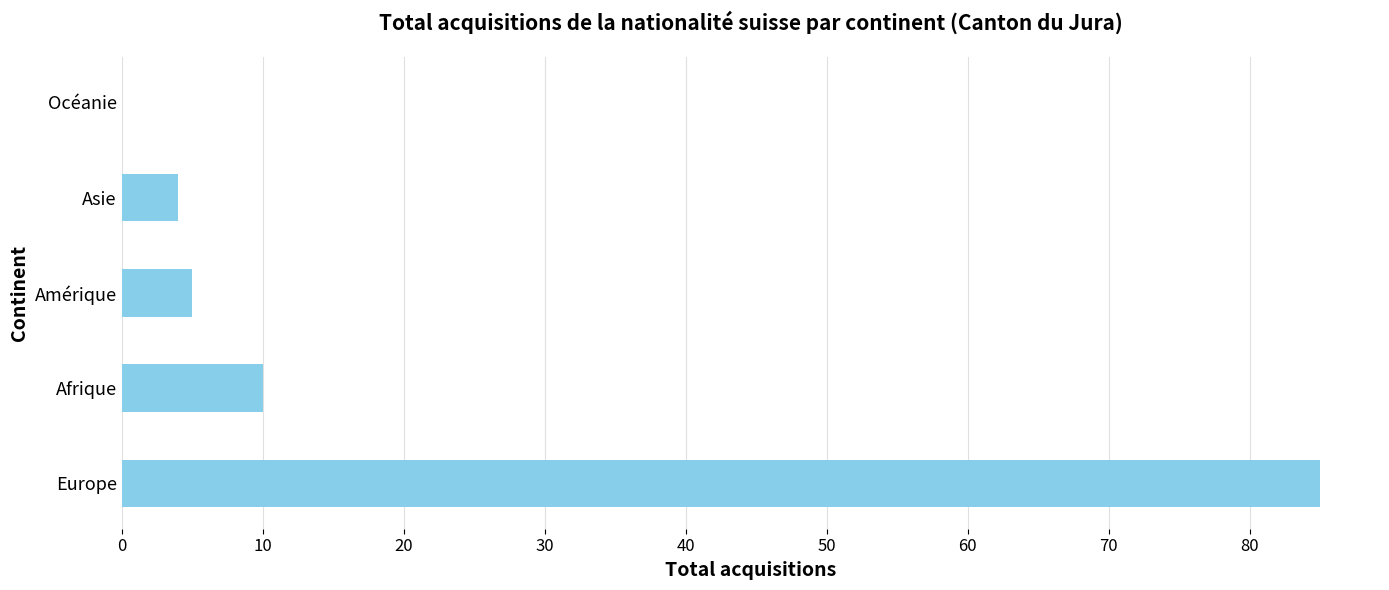

The chart shows a value of 130 at Europe. True or false?

False